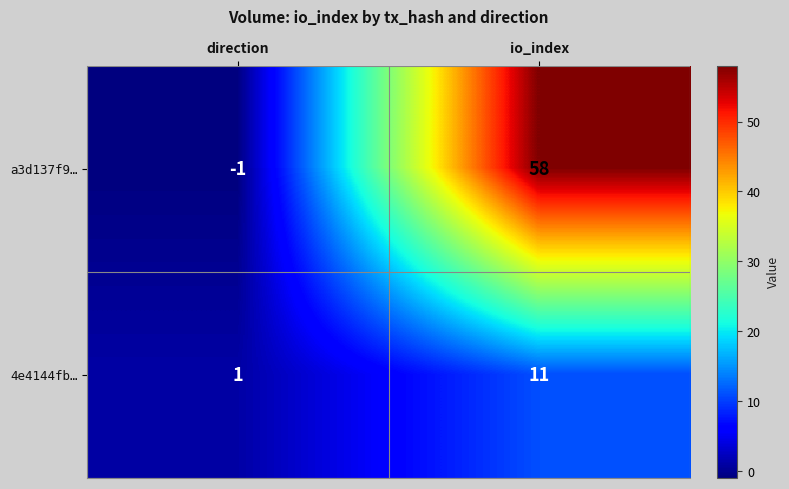

What is the difference between the highest and lowest values at io_index?

47